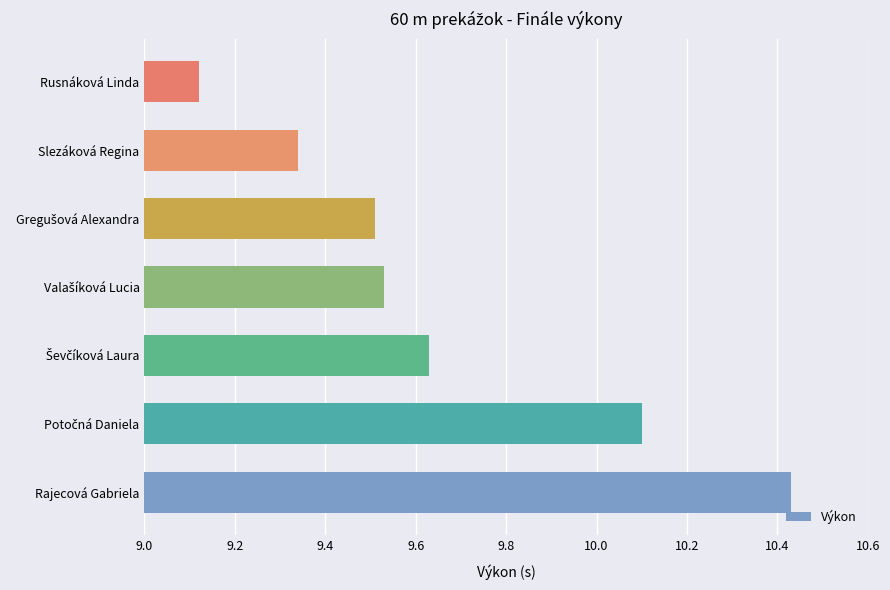

At which label is the value closest to 9?

Rusnáková Linda